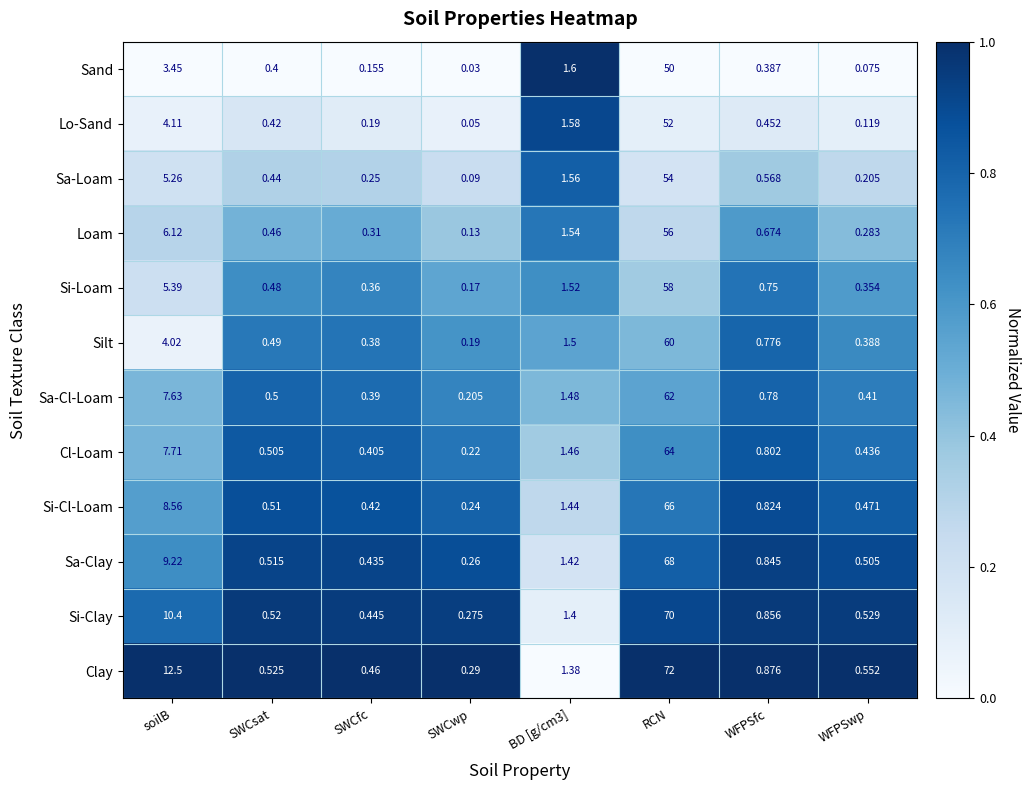

Which category has the lowest value across all series?

SWCwp